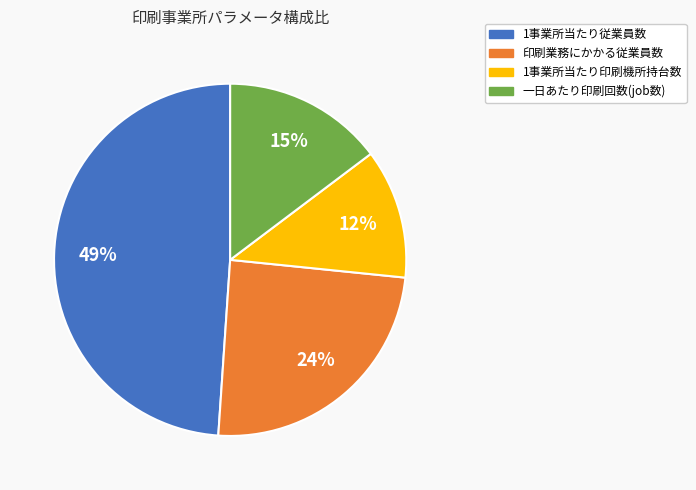

Is the sum of 1事業所当たり印刷機所持台数 and 印刷業務にかかる従業員数 greater than half?

No